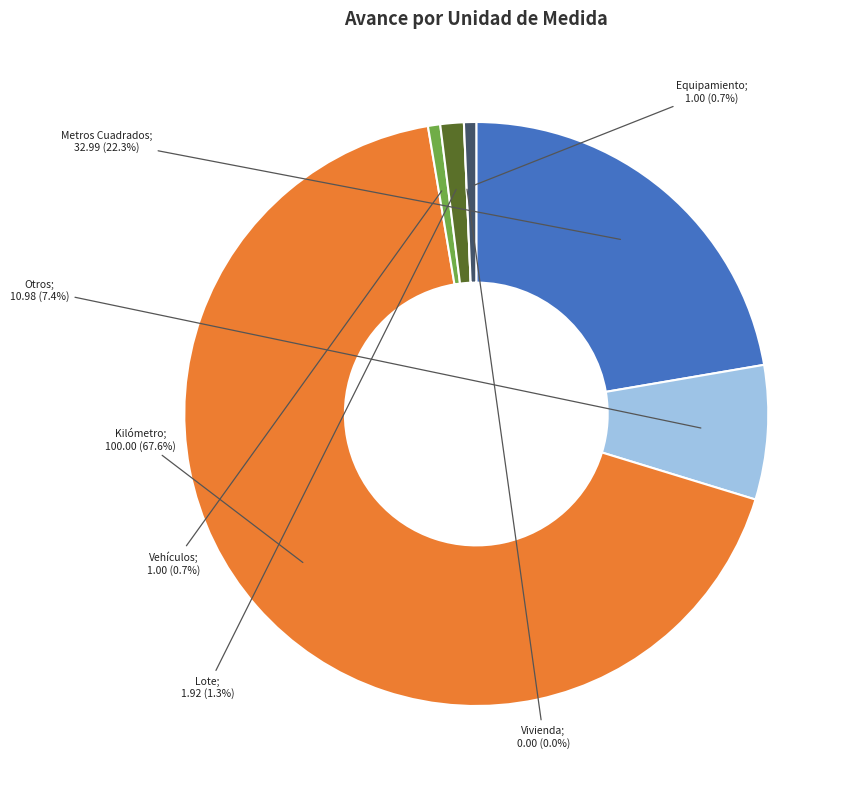

Which category has the smallest portion of the pie?

Vivienda